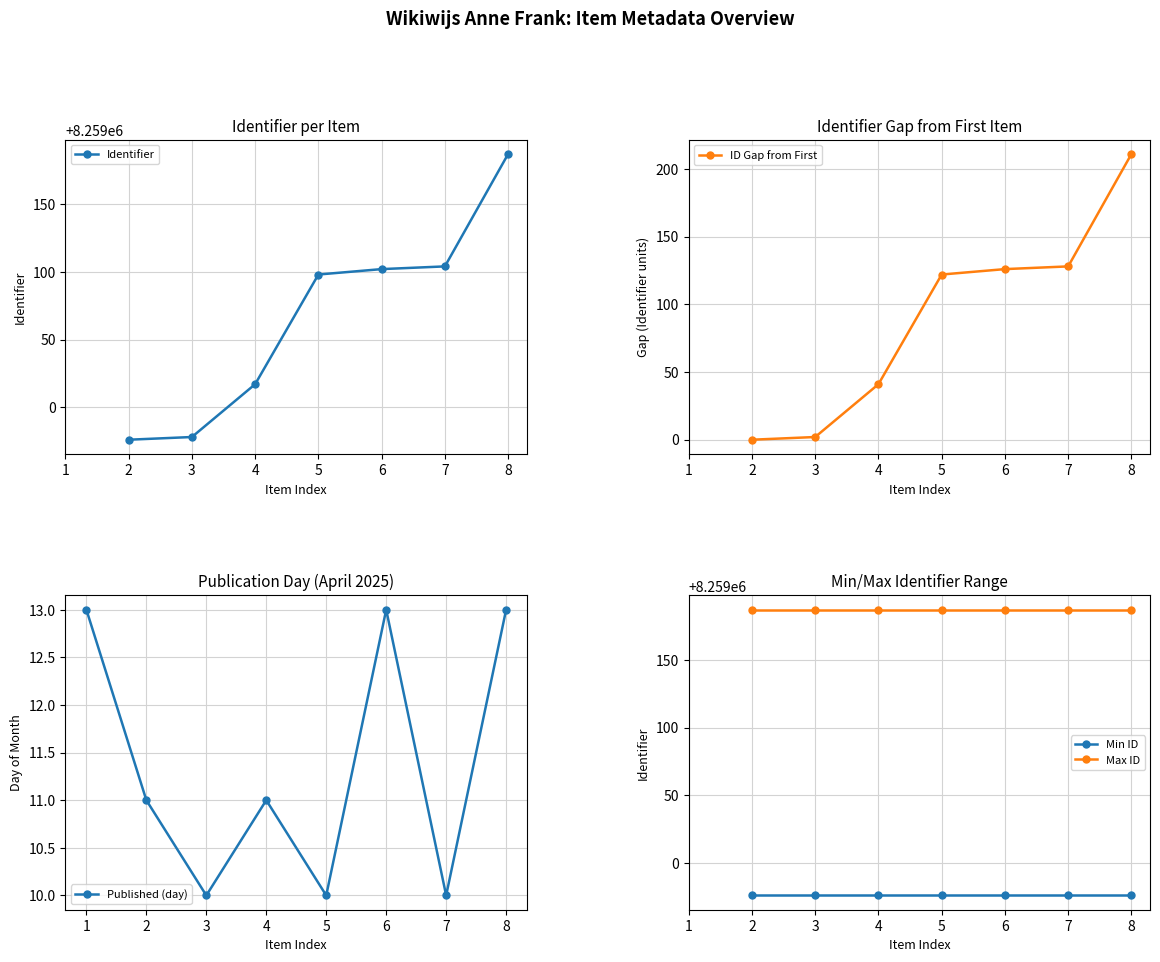

What is the highest value of the Published (day) series?

13